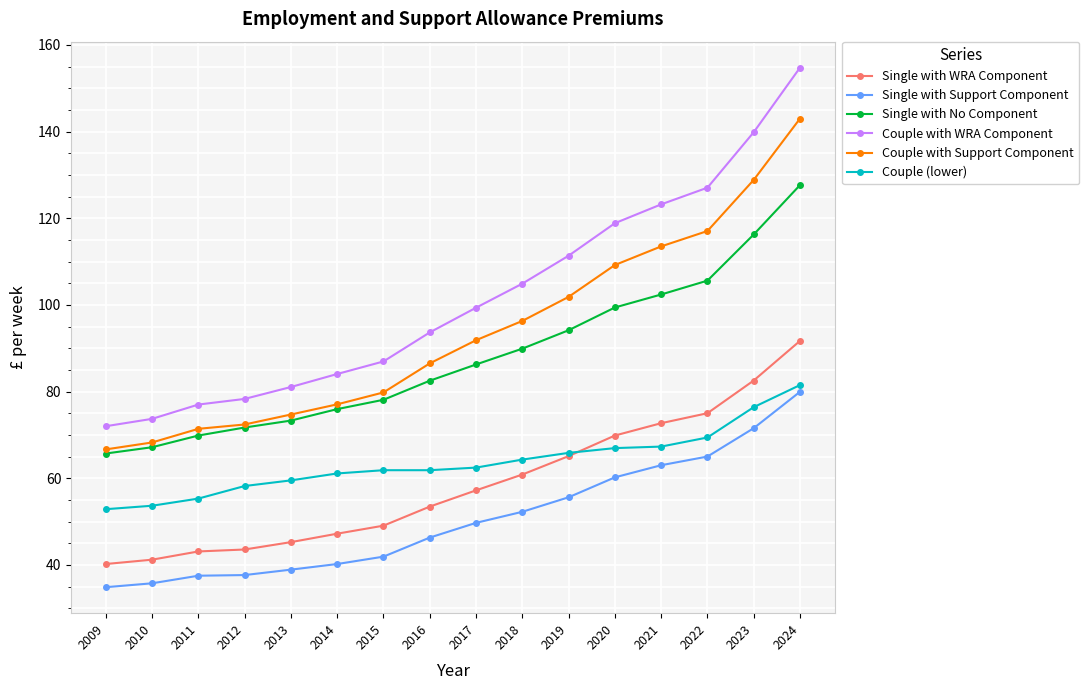

At which category is the sum across all series the highest?

2024